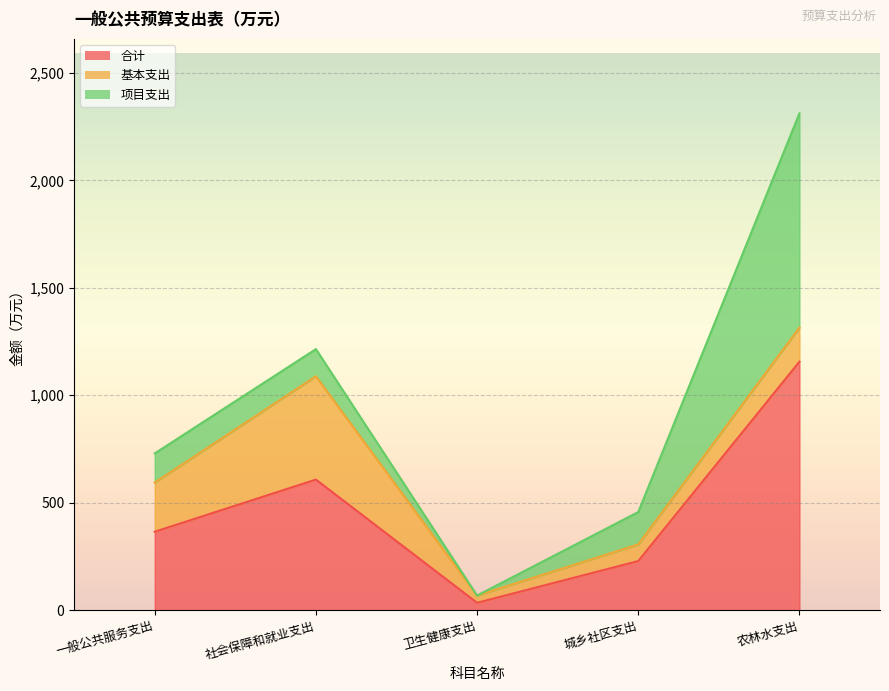

Which series has the largest total across all categories?

合计